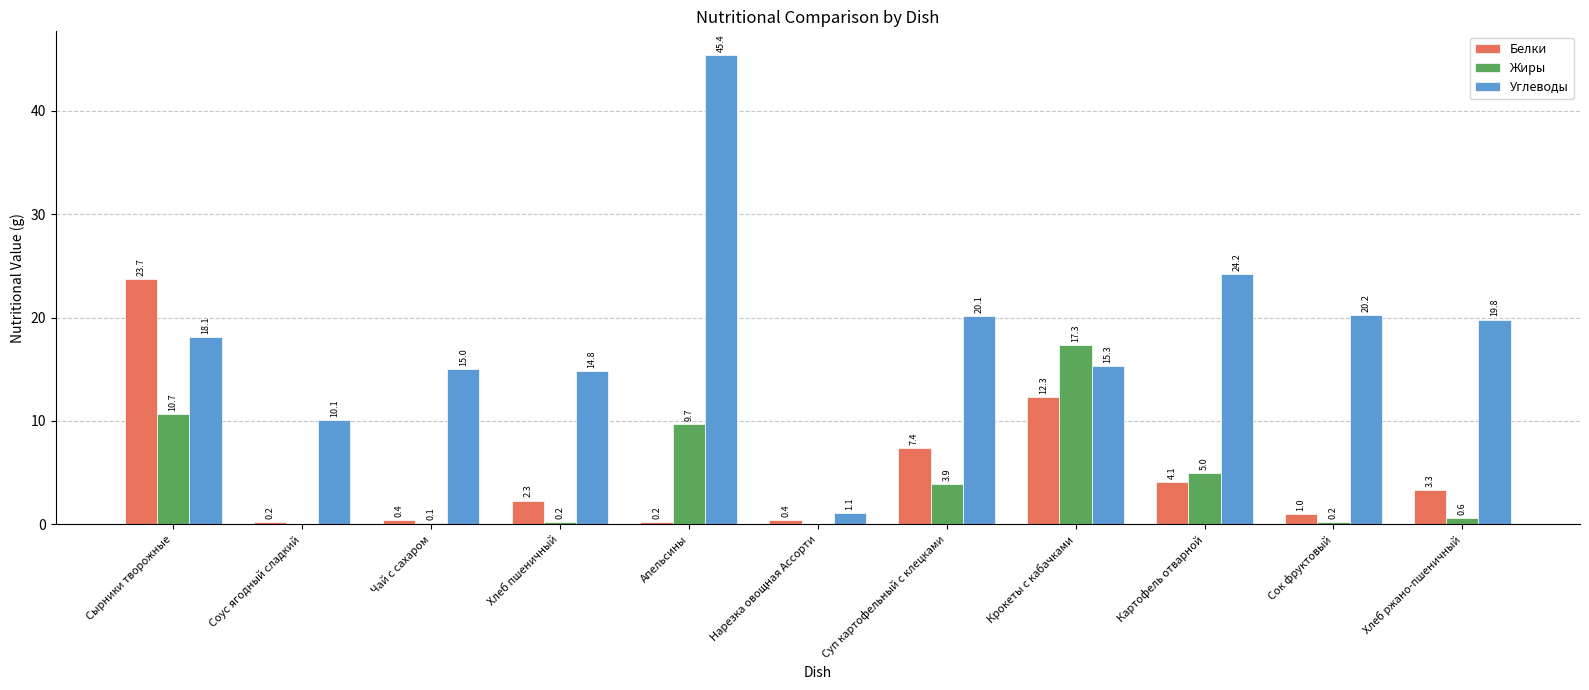

The value of Белки at Сырники творожные is 16.2. True or false?

False